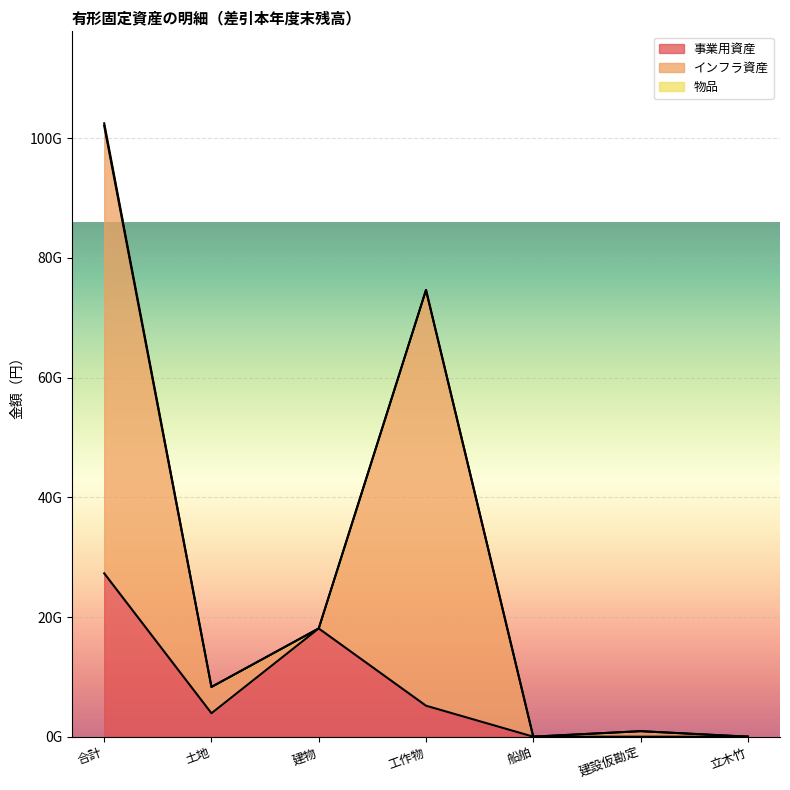

What is the total value across all series at 工作物?

74644383595